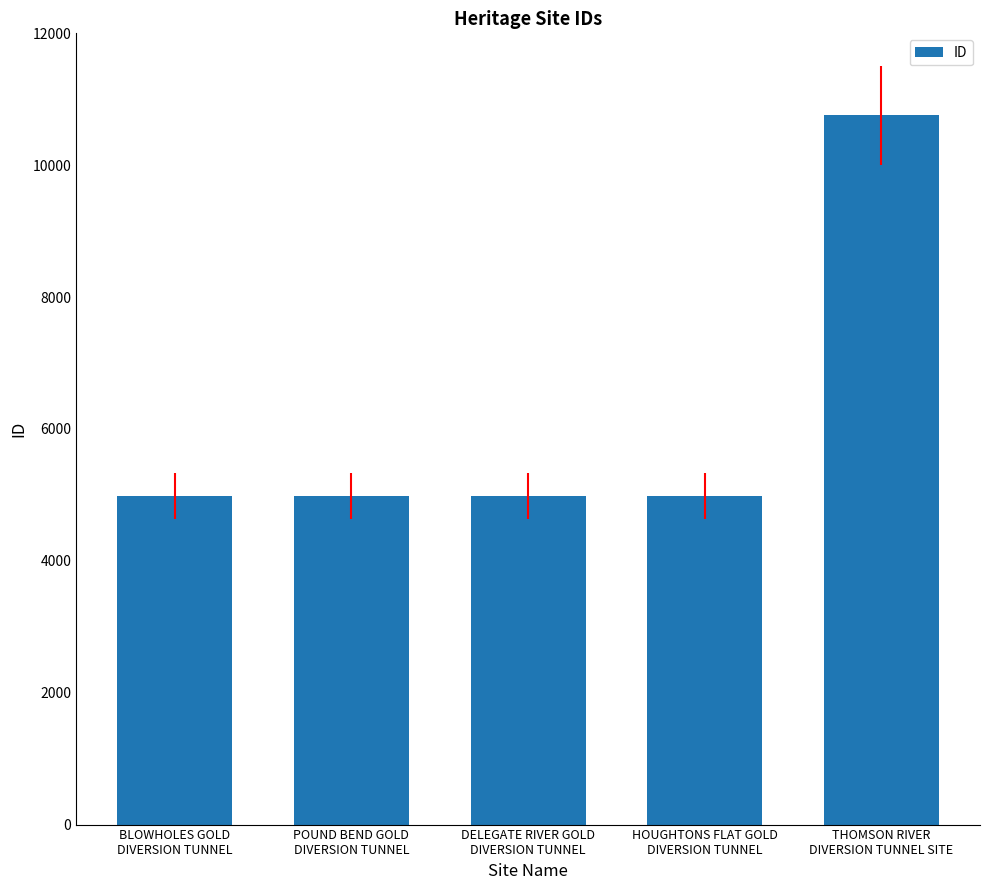

The value at DELEGATE RIVER GOLD
DIVERSION TUNNEL is 4986. True or false?

True